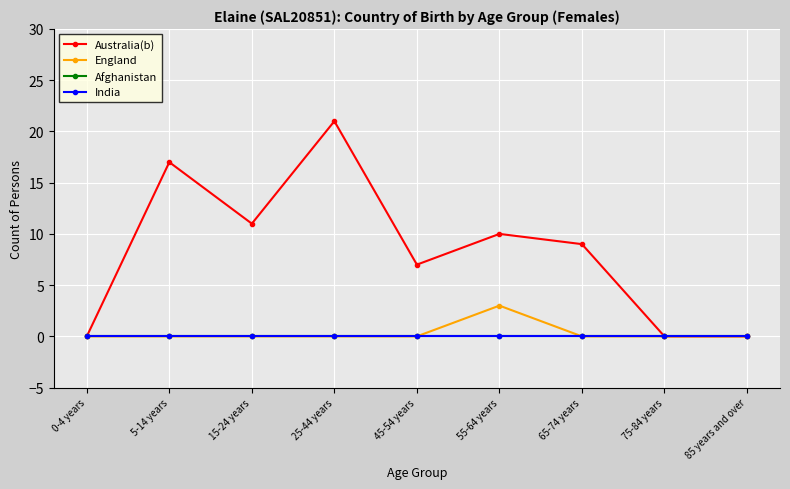

Does the chart have visible grid lines?

Yes